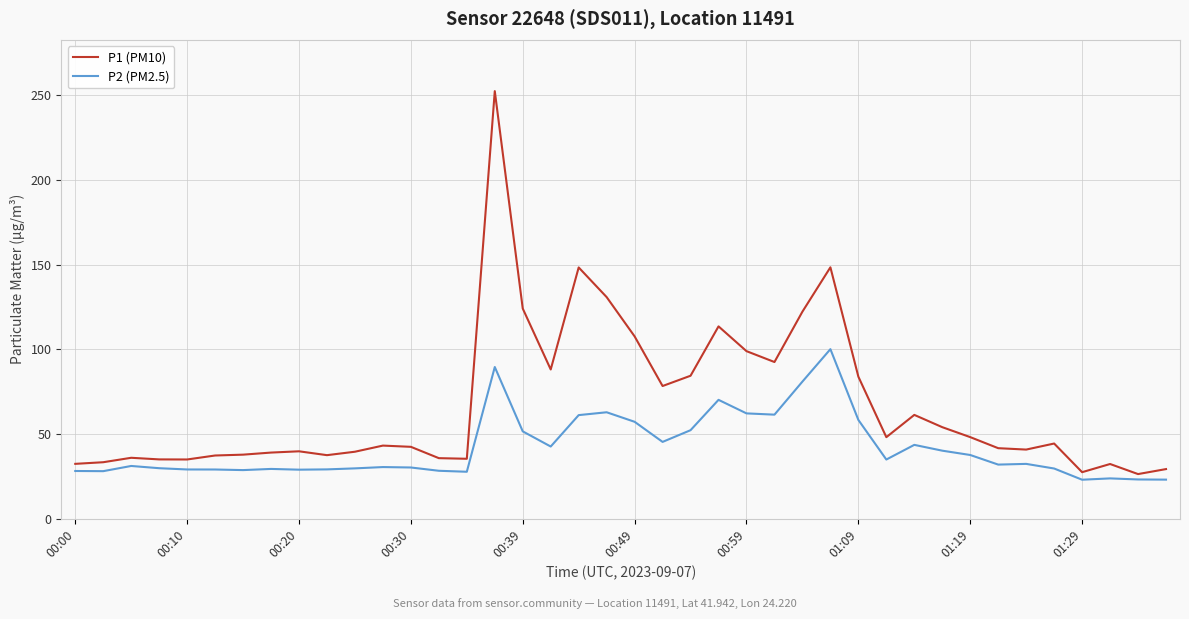

What is the difference between the maximum and minimum values in the P2 (PM2.5) series?

77.1